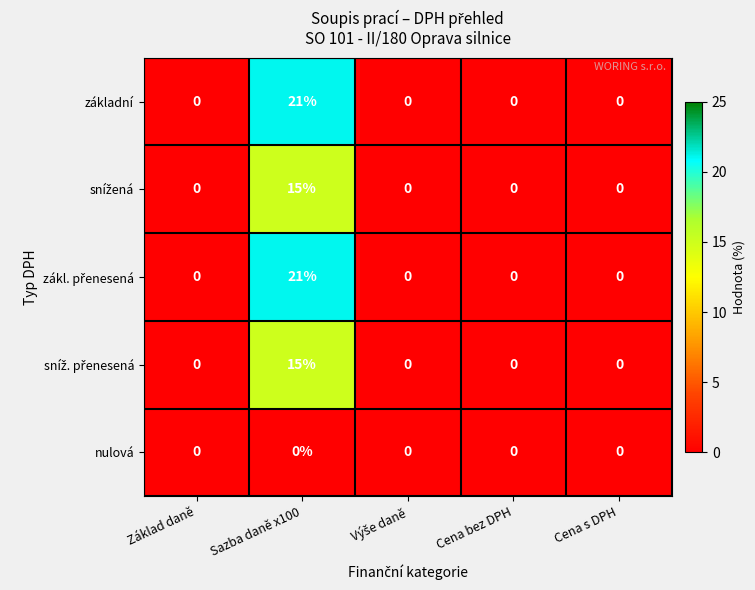

What is the difference between the maximum and minimum values in the základní series?

21